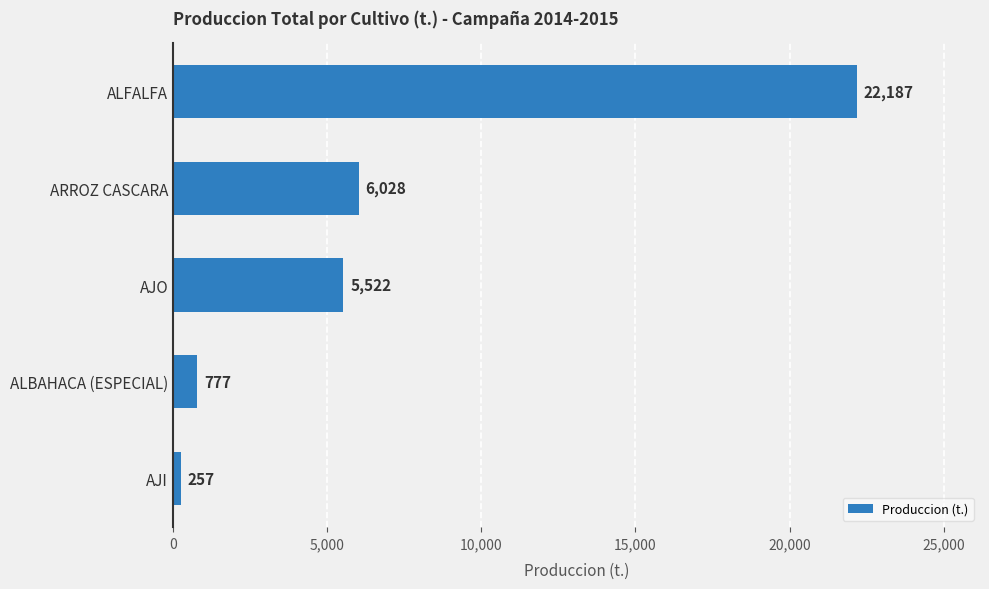

How many bars are there in total?

5